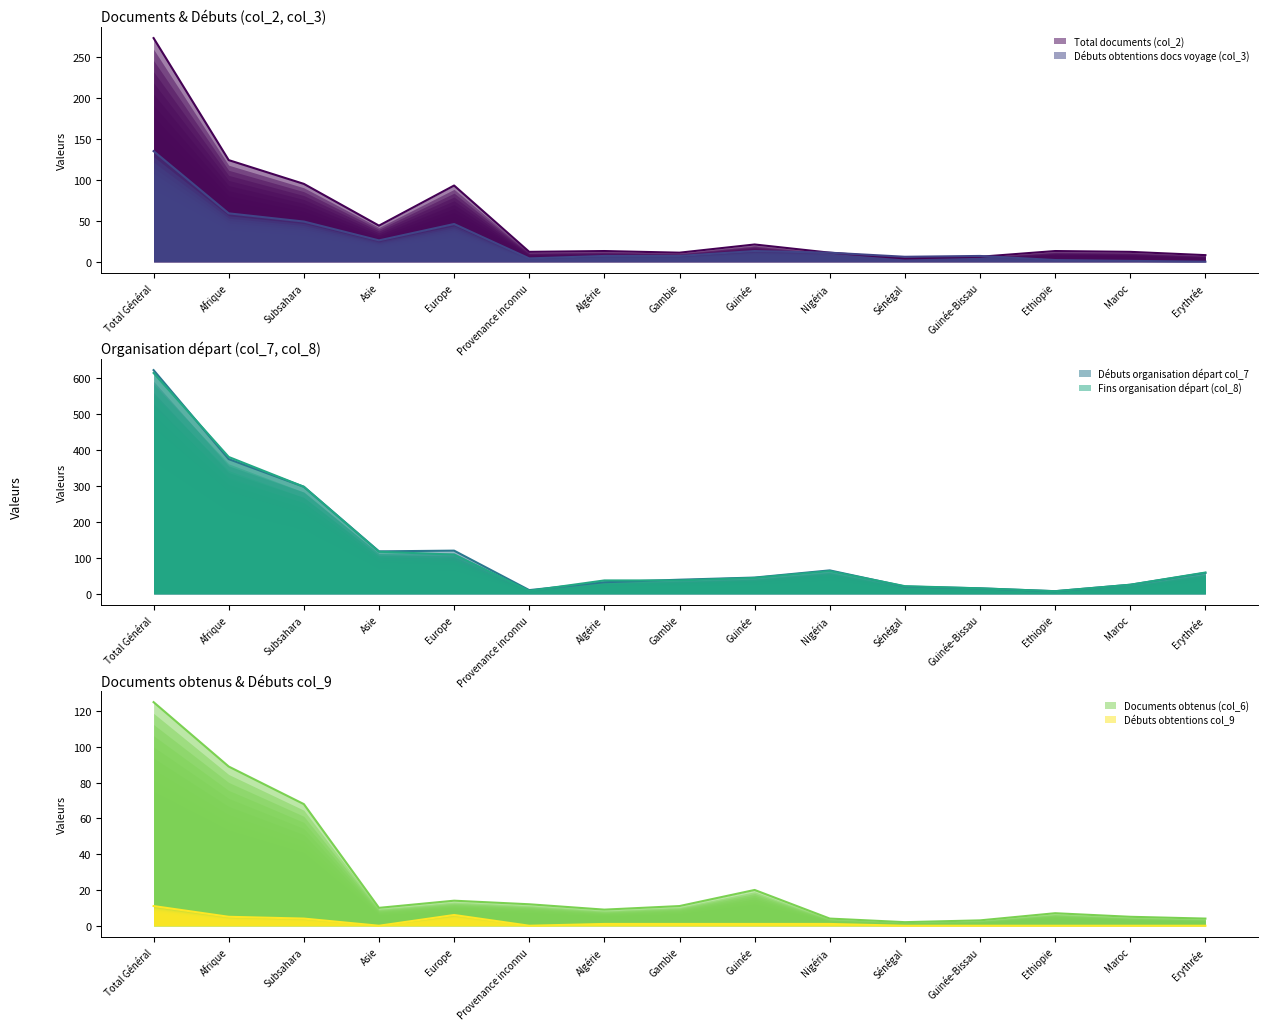

The Débuts obtentions col_9 series shows 3 at Afrique. True or false?

False